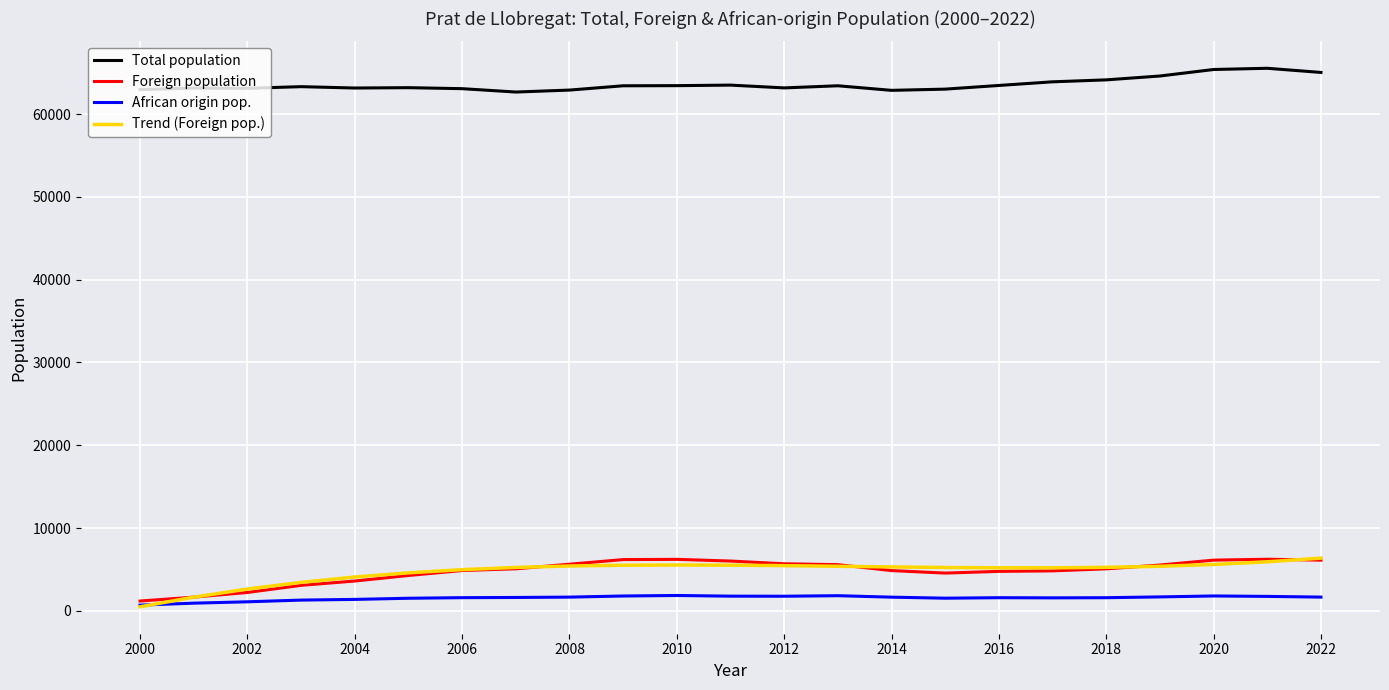

What is the maximum value shown in the chart?

65532.0